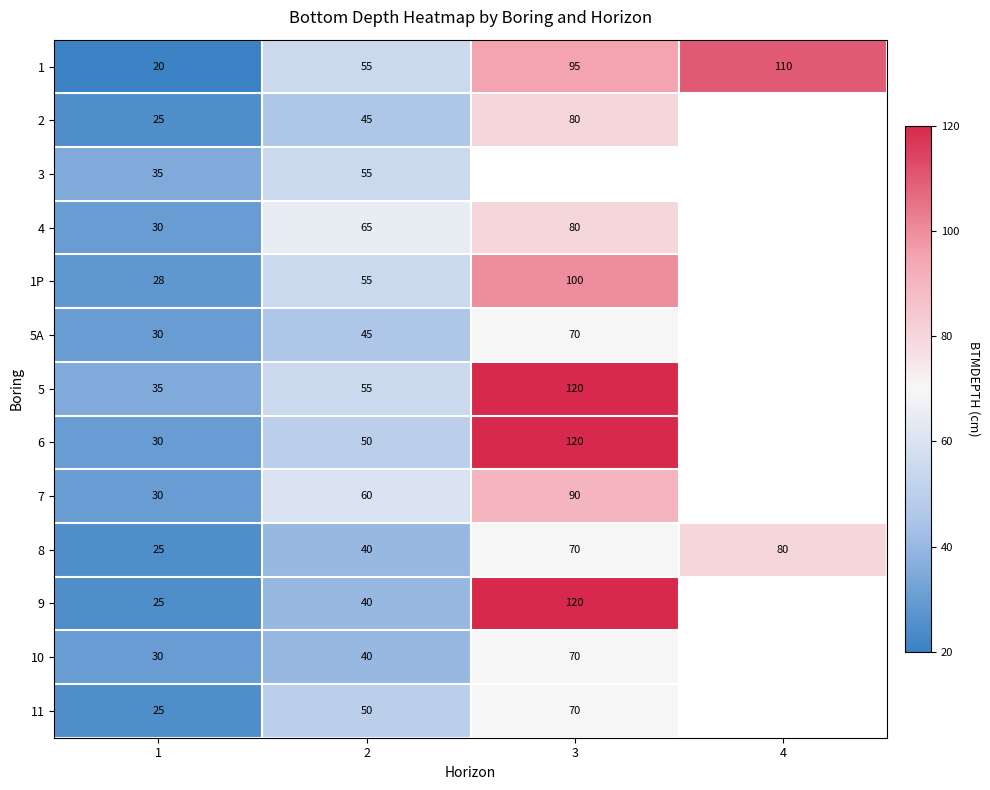

True or false: 8 has a value of 70 at 3.

True